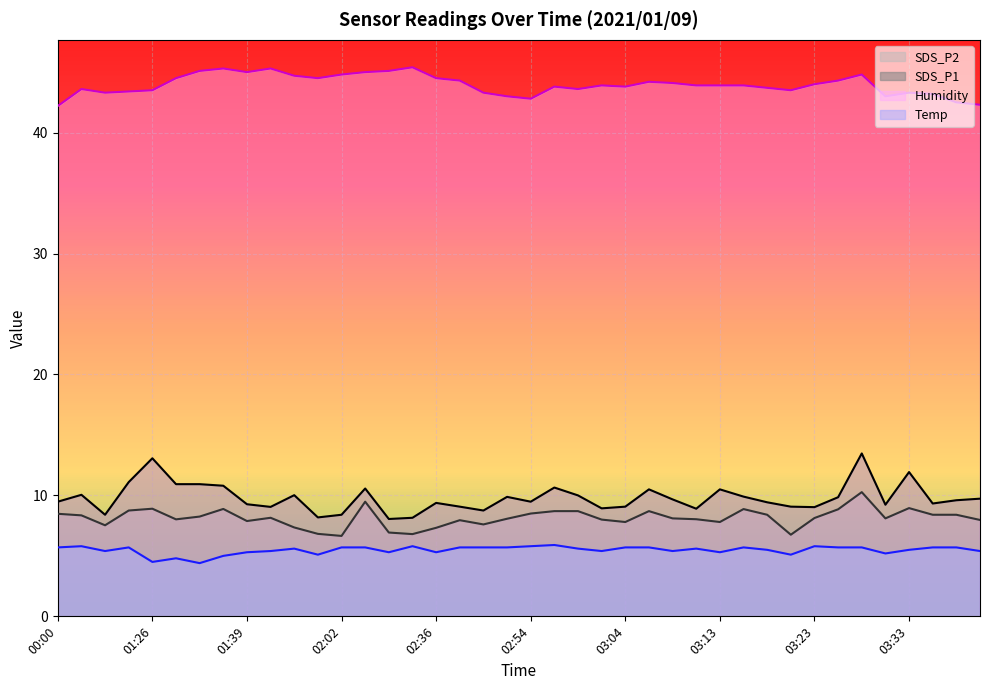

At which category does SDS_P1 reach its first local peak?

00:06